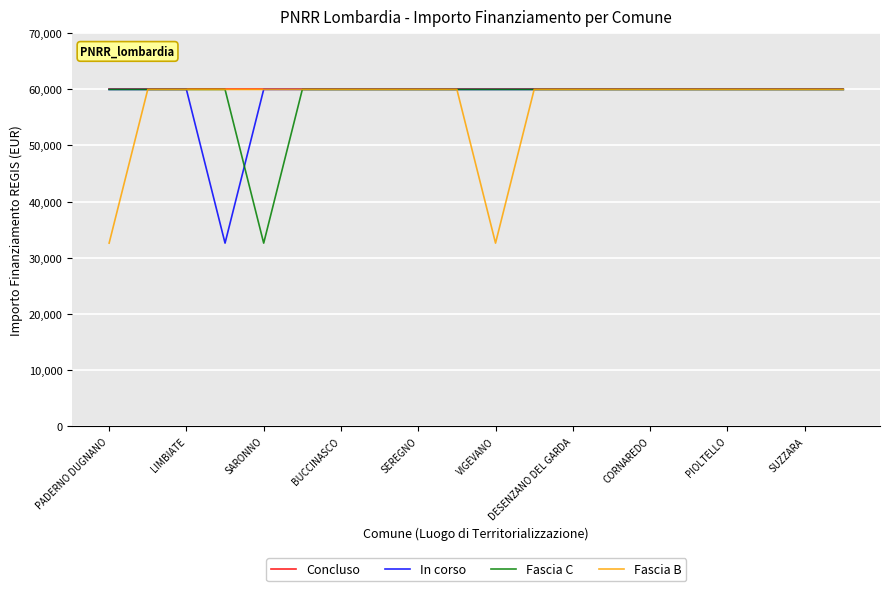

What is the maximum value shown in the chart?

59966